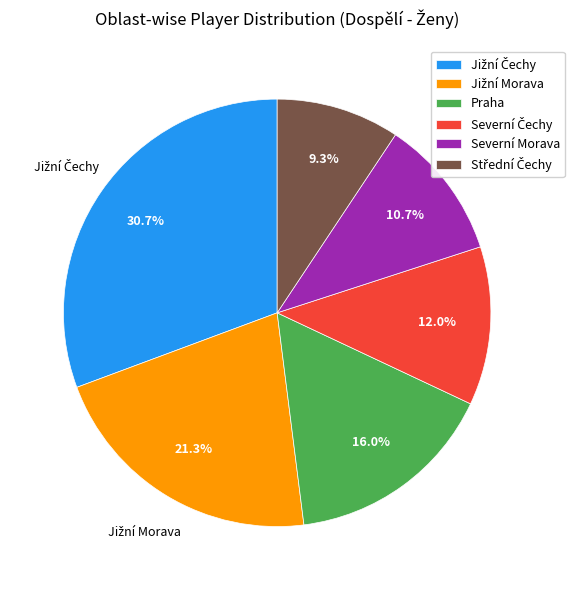

Does any single category account for the majority?

No